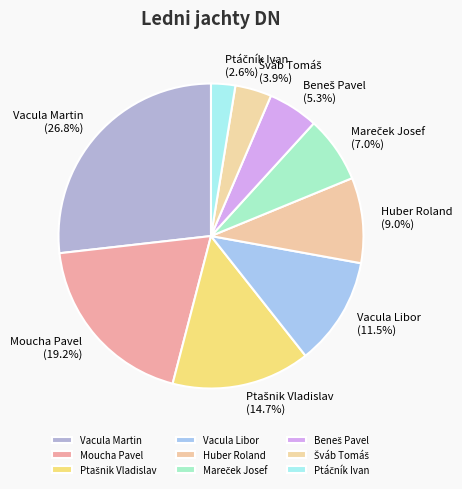

How much of the chart is everything except Huber Roland?

91.0%